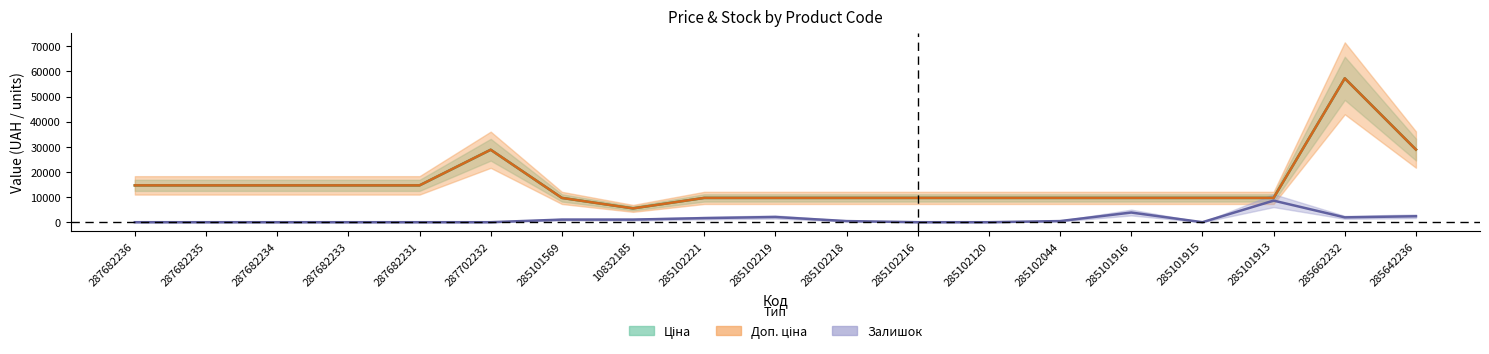

What position from the right is 287702232?

14